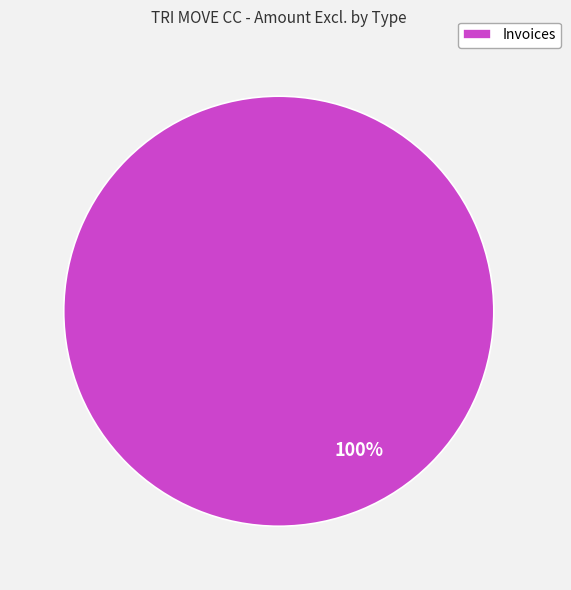

Rank the categories by value from lowest to highest.

Invoices